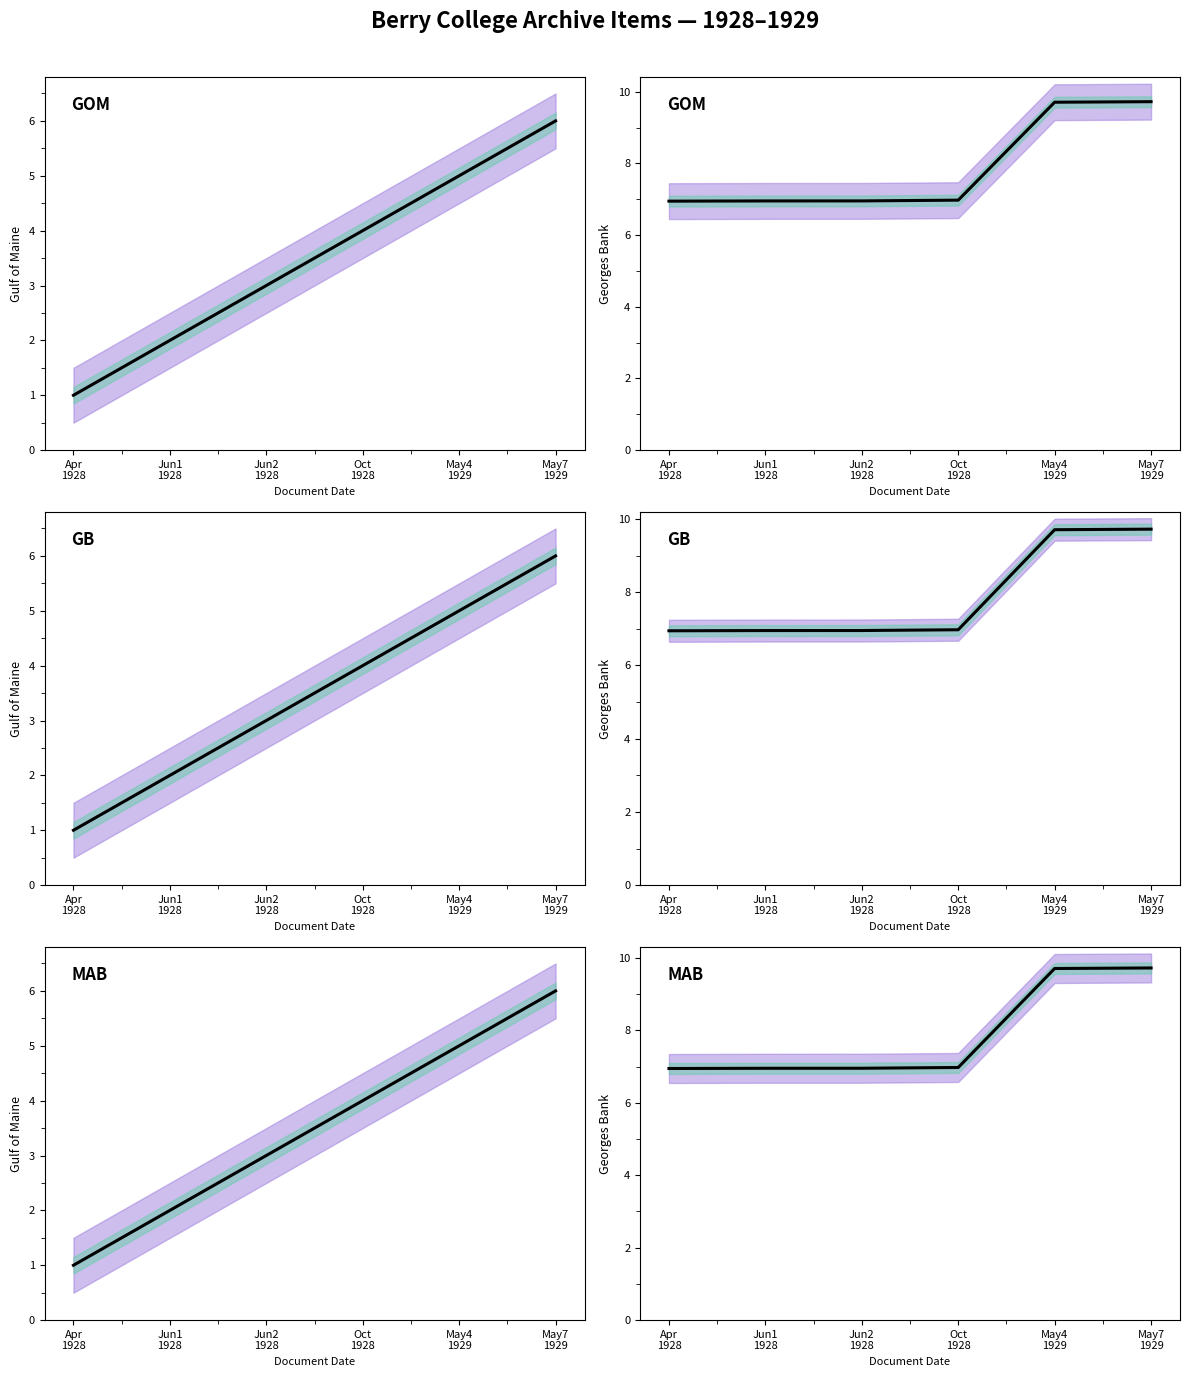

How many values are between 6 and 9?

4